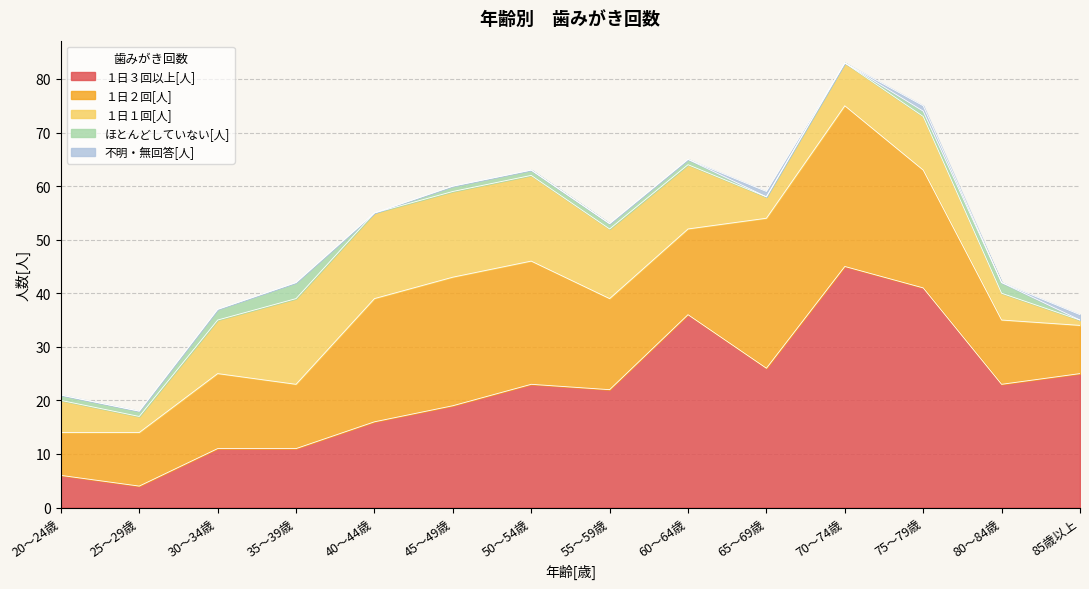

Reading left to right, transcribe all the data shown in this chart.

１日３回以上[人]: 6	4	11	11	16	19	23	22	36	26	45	41	23	25
１日２回[人]: 8	10	14	12	23	24	23	17	16	28	30	22	12	9
１日１回[人]: 6	3	10	16	16	16	16	13	12	4	8	10	5	1
ほとんどしていない[人]: 1	1	2	3	0	1	1	1	1	0	0	1	2	0
不明・無回答[人]: 0	0	0	0	0	0	0	0	0	1	0	1	0	1